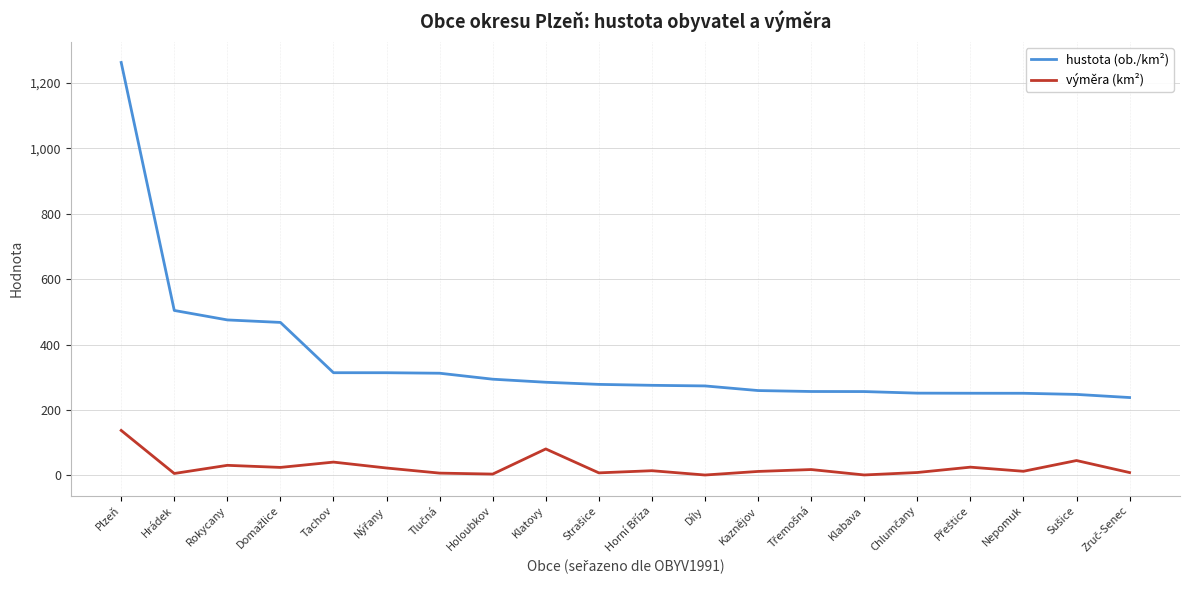

List the series in order of their overall mean, highest first.

hustota (ob./km²), výměra (km²)